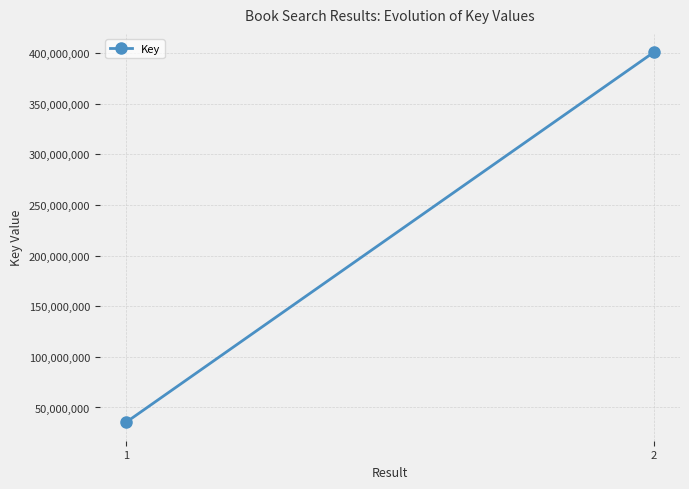

What is the value of the 1st point from the left?

35437396